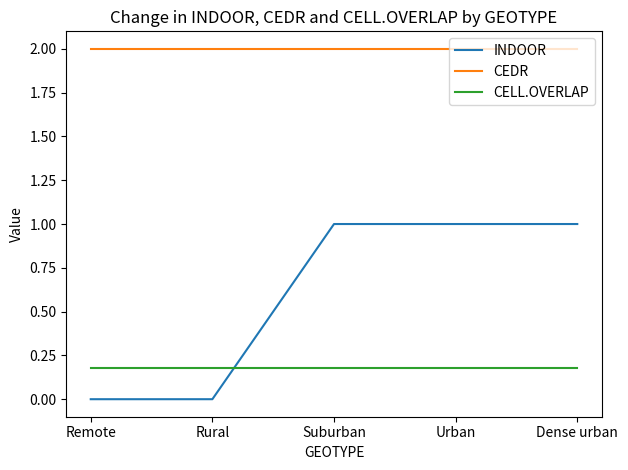

What is the sum of all CEDR values?

10.0